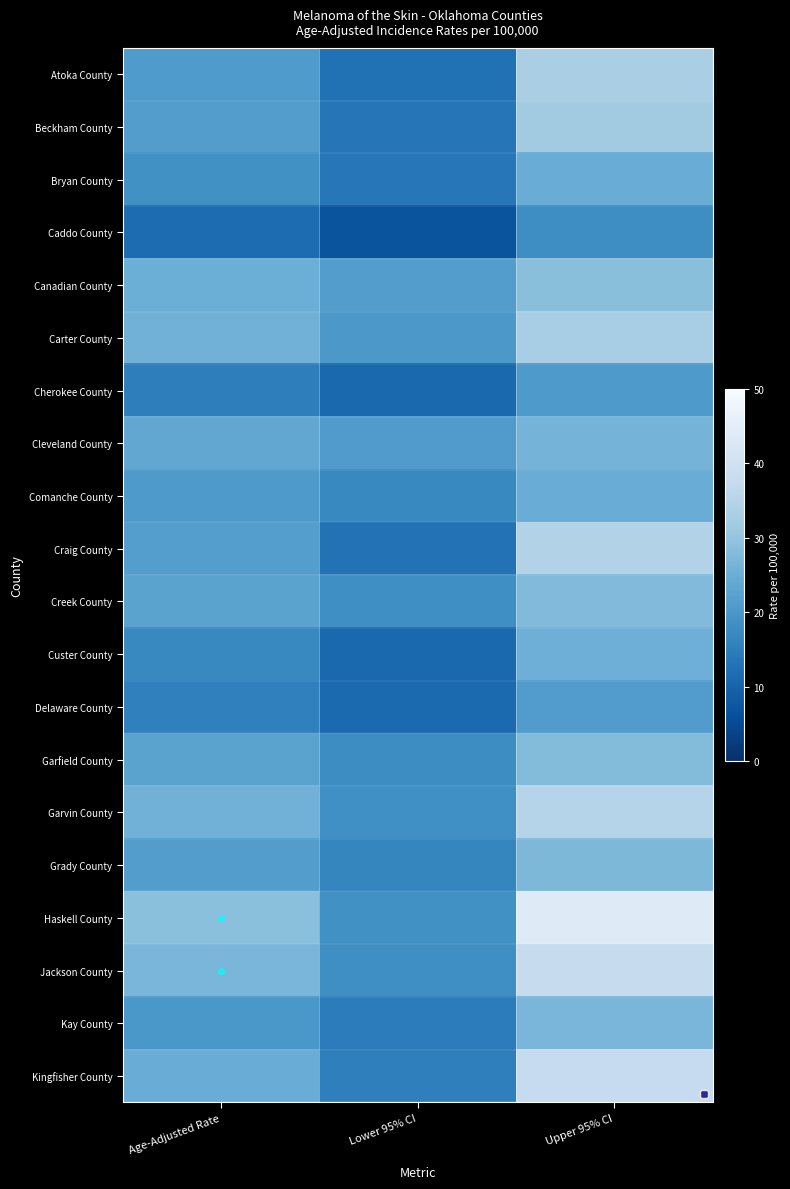

Reading left to right, transcribe all the data shown in this chart.

Atoka County: Age-Adjusted Rate=20.8	Lower 95% CI=12.5	Upper 95% CI=33.1
Beckham County: Age-Adjusted Rate=21.3	Lower 95% CI=13.5	Upper 95% CI=32.0
Bryan County: Age-Adjusted Rate=18.6	Lower 95% CI=13.7	Upper 95% CI=24.8
Caddo County: Age-Adjusted Rate=11.6	Lower 95% CI=7.0	Upper 95% CI=18.1
Canadian County: Age-Adjusted Rate=25.0	Lower 95% CI=21.4	Upper 95% CI=28.9
Carter County: Age-Adjusted Rate=25.9	Lower 95% CI=20.2	Upper 95% CI=32.7
Cherokee County: Age-Adjusted Rate=15.2	Lower 95% CI=10.9	Upper 95% CI=20.6
Cleveland County: Age-Adjusted Rate=23.5	Lower 95% CI=21.0	Upper 95% CI=26.2
Comanche County: Age-Adjusted Rate=20.6	Lower 95% CI=17.0	Upper 95% CI=24.7
Craig County: Age-Adjusted Rate=21.6	Lower 95% CI=12.8	Upper 95% CI=34.5
Creek County: Age-Adjusted Rate=22.6	Lower 95% CI=18.2	Upper 95% CI=27.9
Custer County: Age-Adjusted Rate=17.0	Lower 95% CI=11.0	Upper 95% CI=25.2
Delaware County: Age-Adjusted Rate=15.6	Lower 95% CI=11.3	Upper 95% CI=21.1
Garfield County: Age-Adjusted Rate=22.5	Lower 95% CI=17.9	Upper 95% CI=28.0
Garvin County: Age-Adjusted Rate=25.8	Lower 95% CI=18.5	Upper 95% CI=35.1
Grady County: Age-Adjusted Rate=21.3	Lower 95% CI=16.5	Upper 95% CI=27.2
Haskell County: Age-Adjusted Rate=29.0	Lower 95% CI=18.6	Upper 95% CI=43.8
Jackson County: Age-Adjusted Rate=26.8	Lower 95% CI=18.3	Upper 95% CI=37.7
Kay County: Age-Adjusted Rate=20.1	Lower 95% CI=14.8	Upper 95% CI=26.9
Kingfisher County: Age-Adjusted Rate=24.7	Lower 95% CI=15.4	Upper 95% CI=37.6